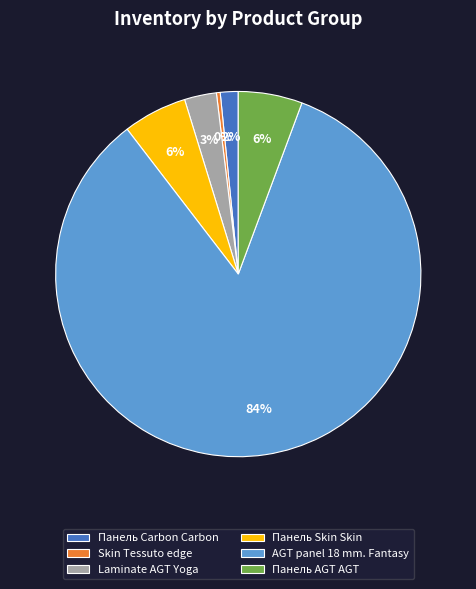

Which category accounts for the majority?

AGT panel 18 mm. Fantasy